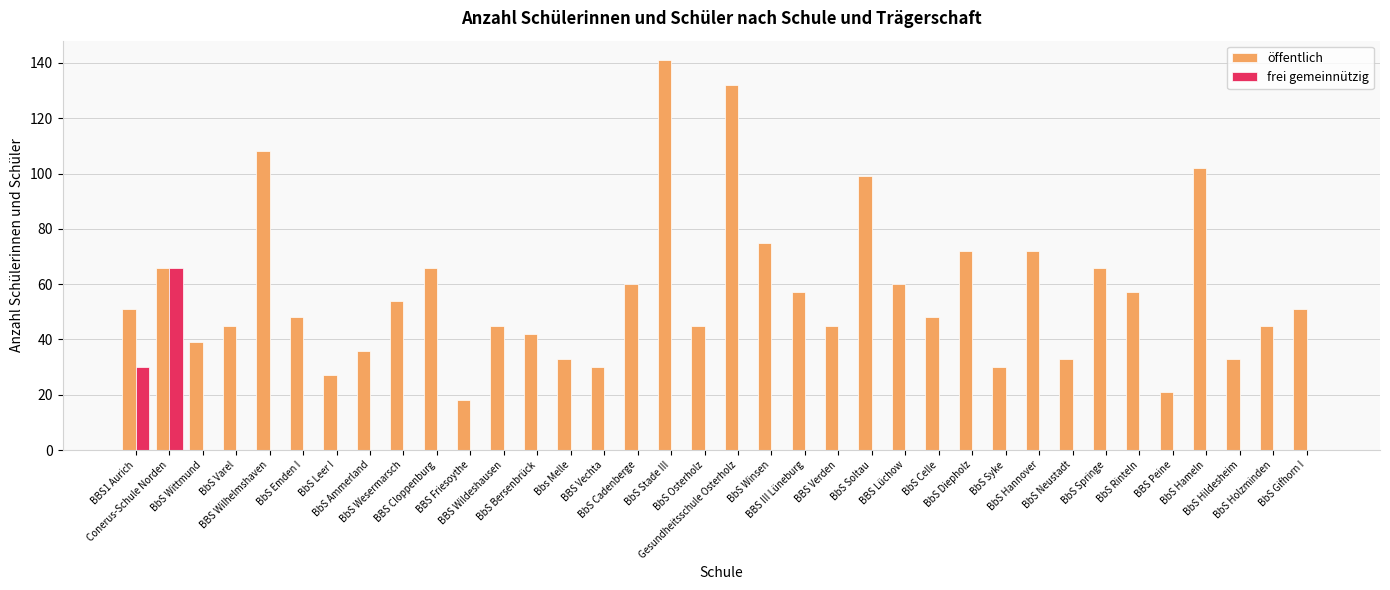

What is the sum of all öffentlich values?

2052